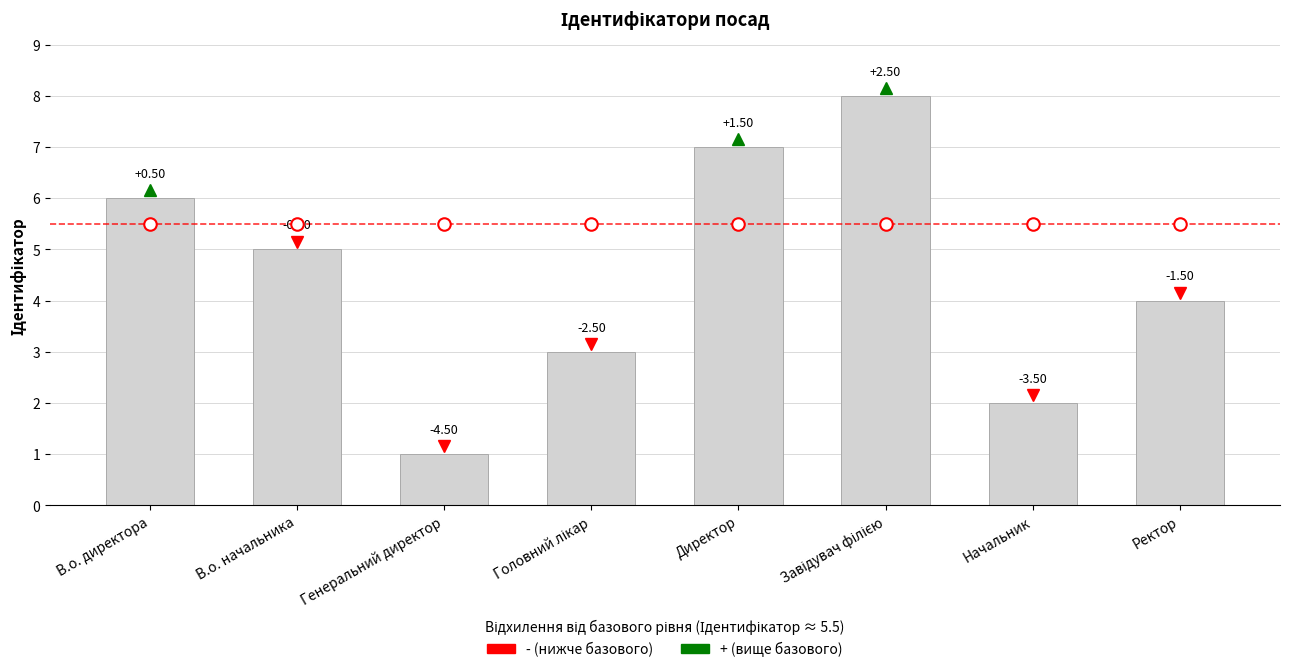

What is the average value?

4